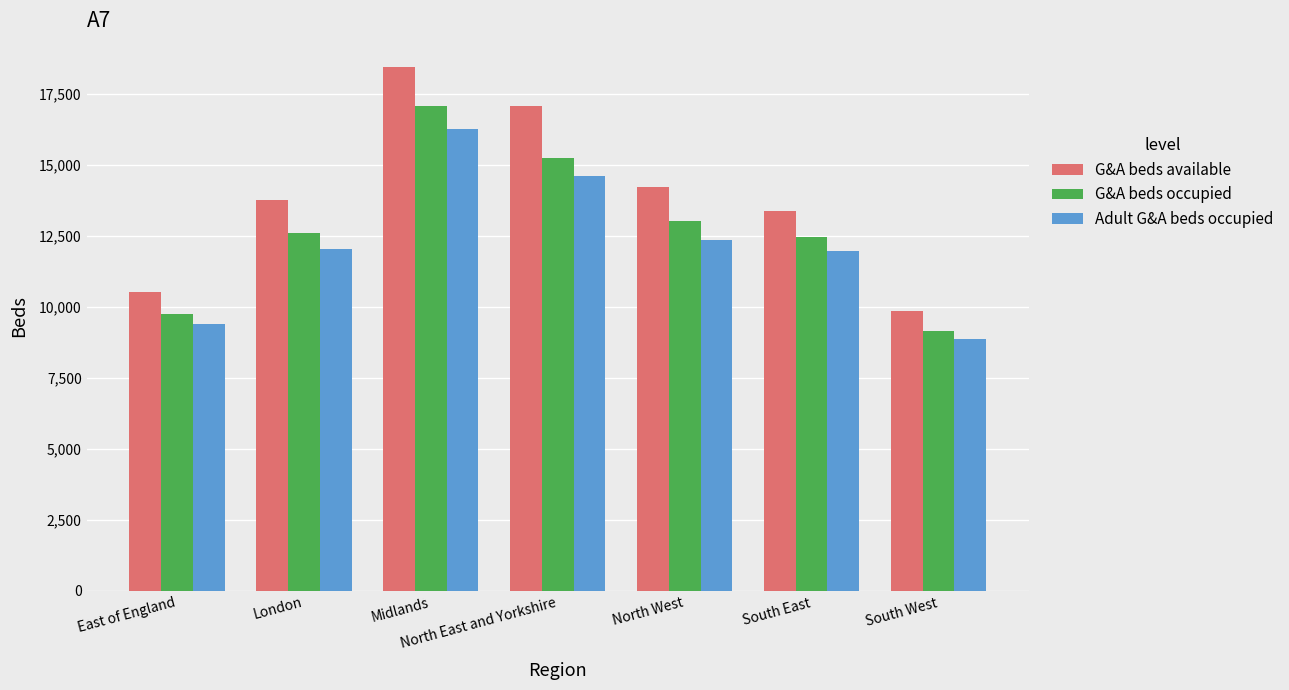

Reading left to right, extract all data points from this chart.

G&A beds available: East of England=10544	London=13784	Midlands=18450	North East and Yorkshire=17095	North West=14224	South East=13393	South West=9847
G&A beds occupied: East of England=9759	London=12624	Midlands=17084	North East and Yorkshire=15243	North West=13019	South East=12460	South West=9172
Adult G&A beds occupied: East of England=9416	London=12059	Midlands=16287	North East and Yorkshire=14604	North West=12366	South East=11957	South West=8864